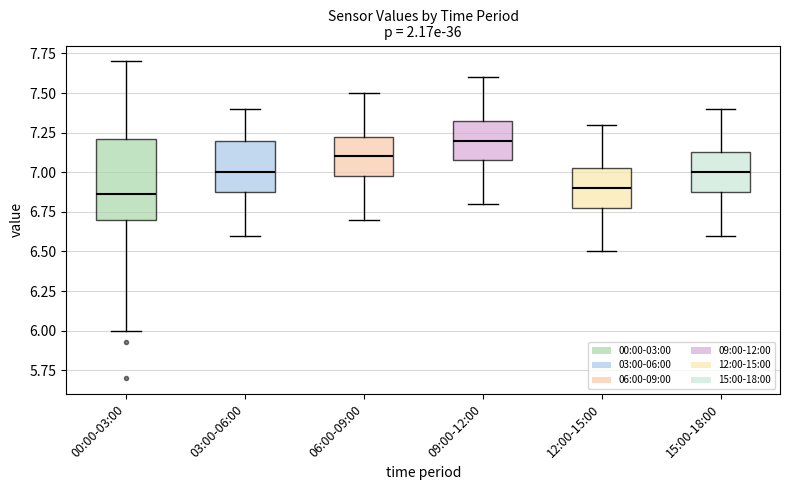

Where is the lower edge of the box for 15:00-18:00 on the y-axis? The values are not printed on the chart, so give them approximately, as read against the axis.

6.90